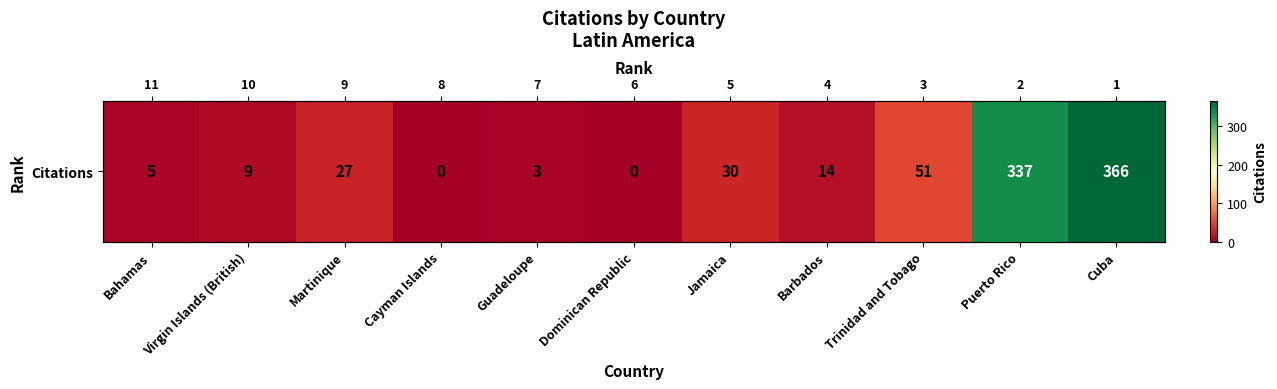

List the labels in order of value, largest first.

Cuba, Puerto Rico, Trinidad and Tobago, Jamaica, Martinique, Barbados, Virgin Islands (British), Bahamas, Guadeloupe, Cayman Islands, Dominican Republic